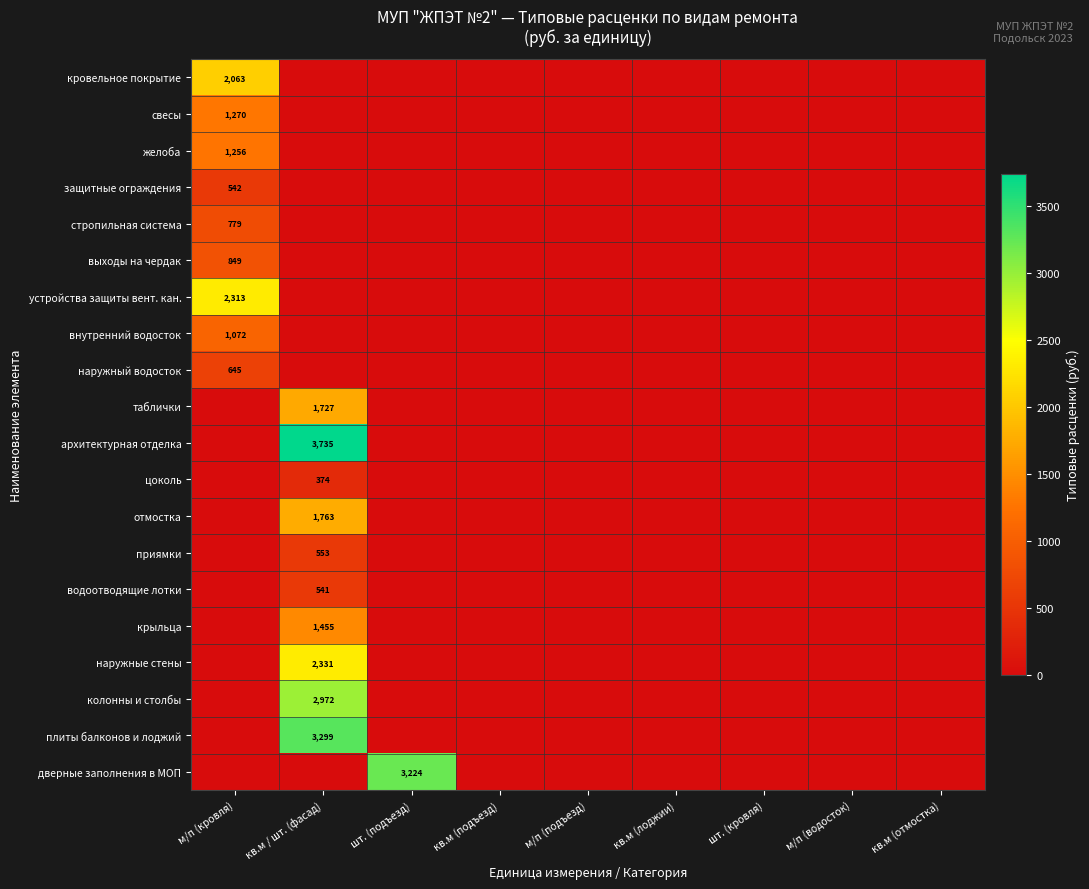

List the labels in order of цоколь value, smallest first.

м/п (кровля), шт. (подъезд), кв.м (подъезд), м/п (подъезд), кв.м (лоджии), шт. (кровля), м/п (водосток), кв.м (отмостка), кв.м / шт. (фасад)